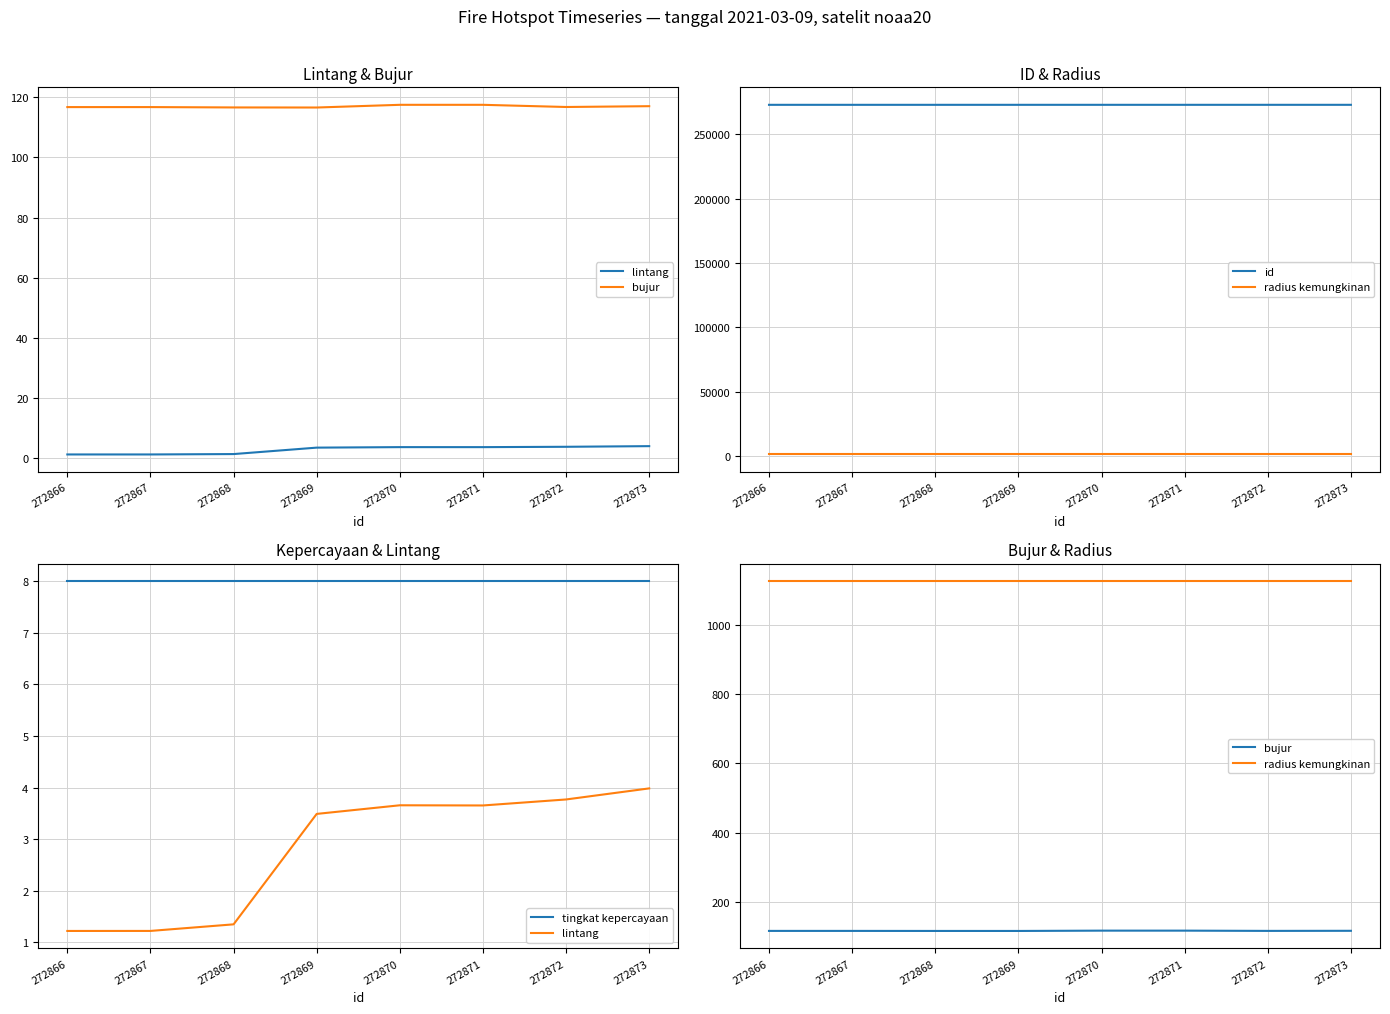

How many distinct data groups are displayed?

5